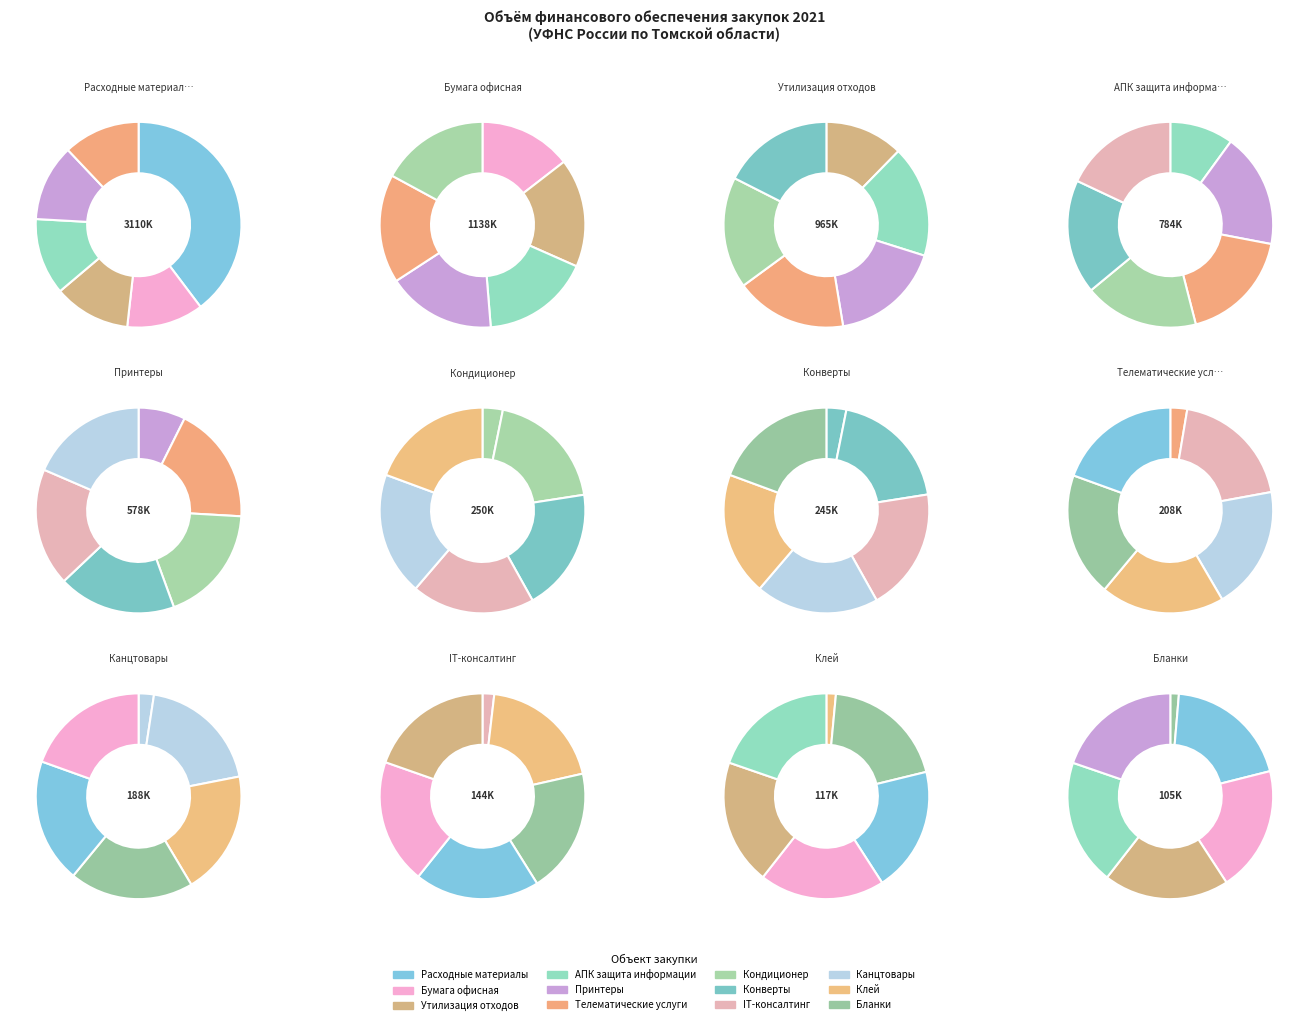

What percentage is the Оказание телематических услуг связи slice, to the nearest percent?

3%